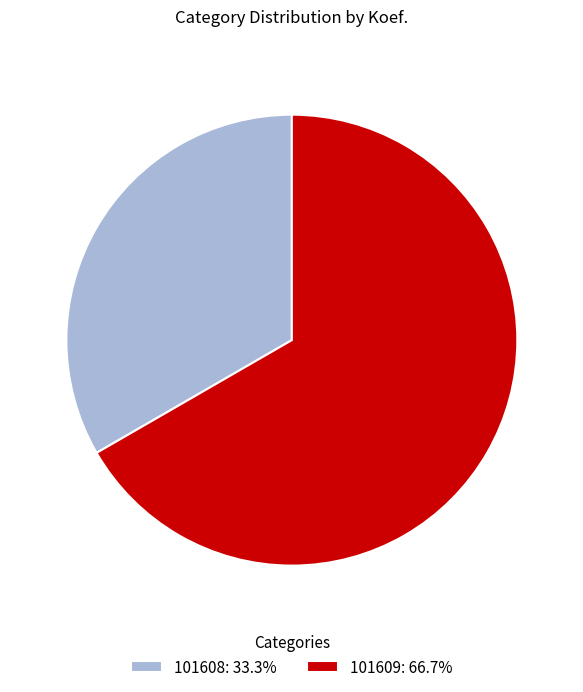

What is the ratio of the value at 101609: 66.7% to the value at 101608: 33.3%?

2.0